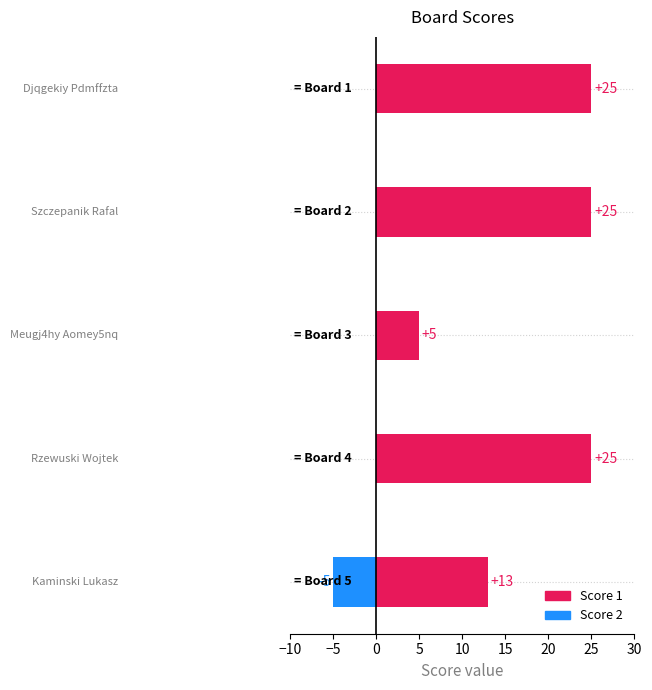

Rank the series by their maximum value, from lowest to highest.

Score 2, Score 1